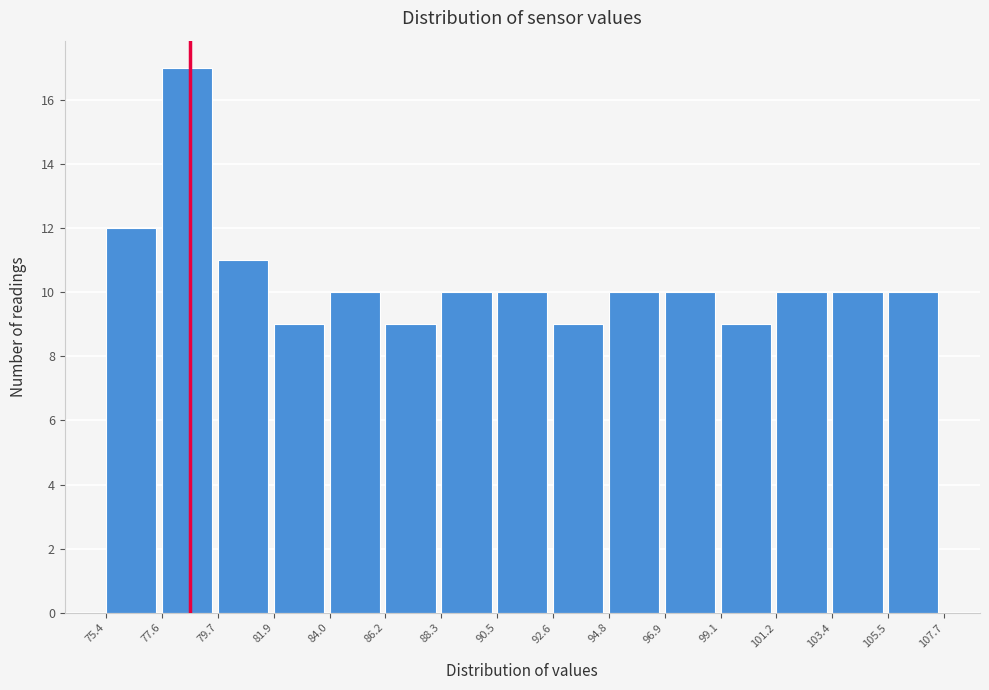

Over which range of the x-axis is the bar tallest?

77.6 to 79.7